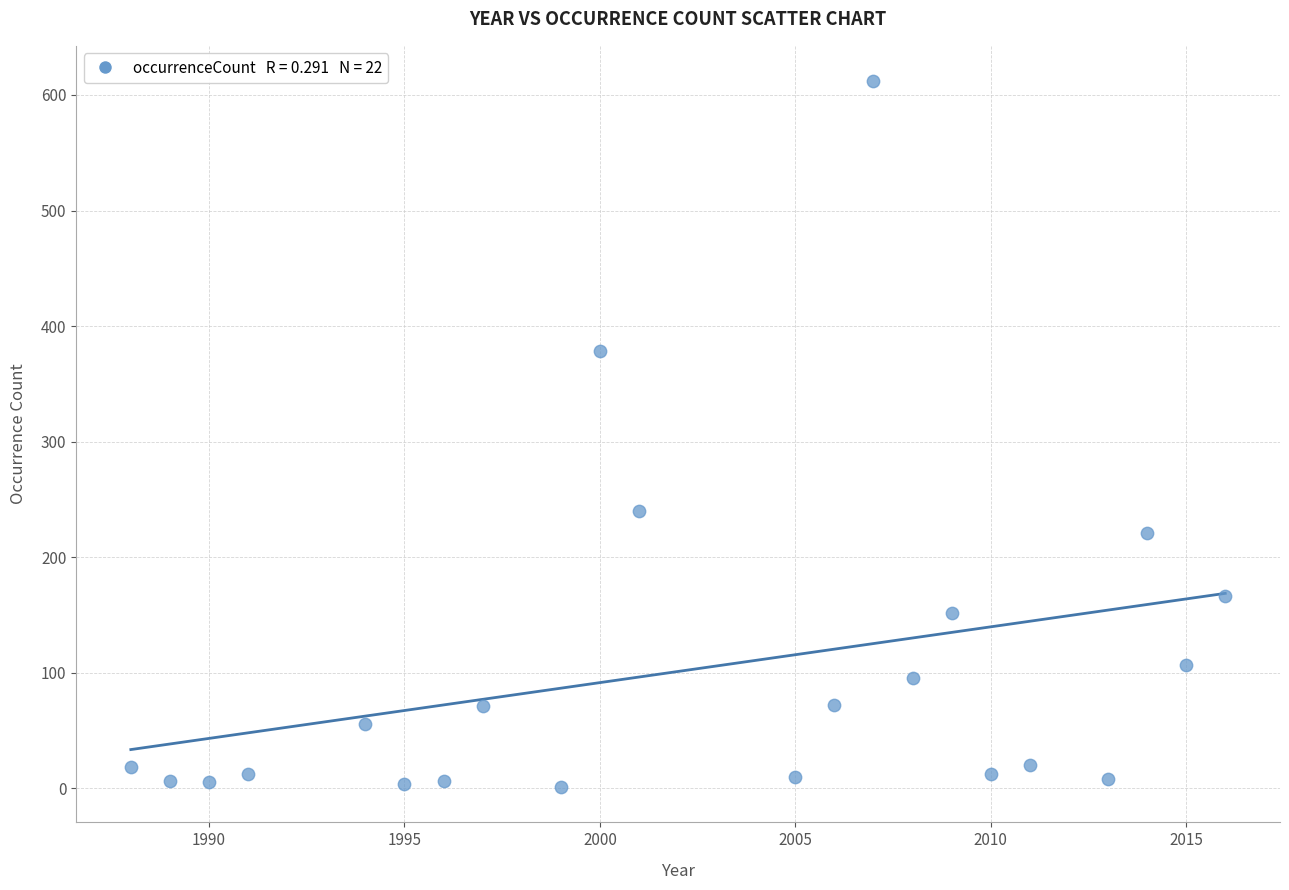

What is the range of X values (max minus min)?

28